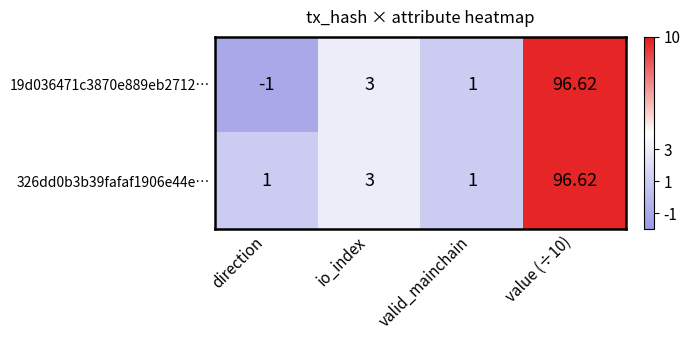

At how many categories does at least one series exceed 0?

4